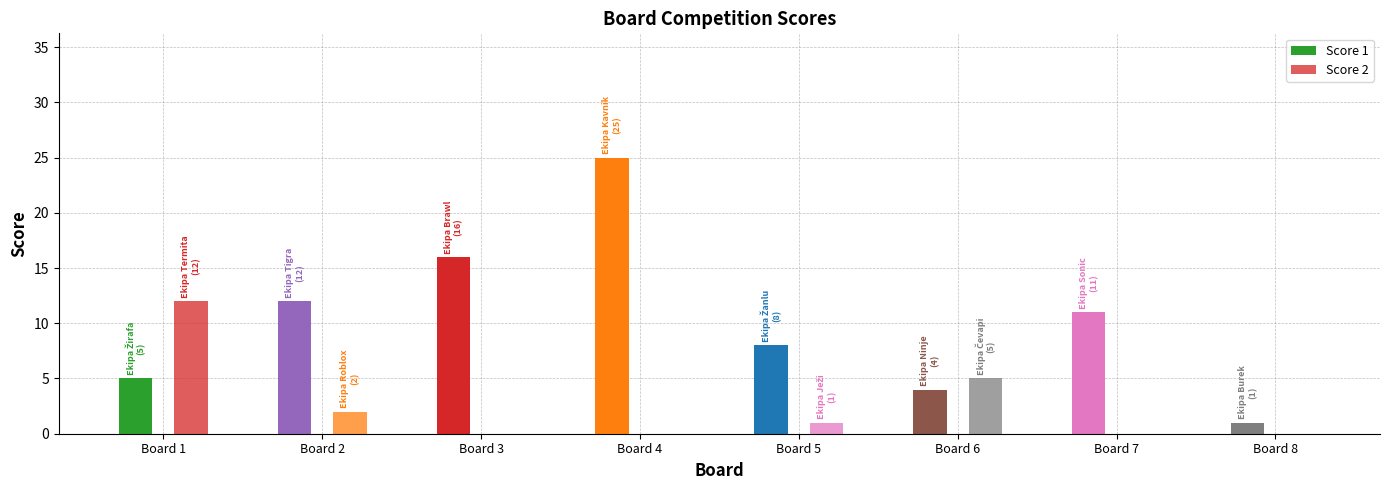

Reading left to right, transcribe all the data shown in this chart.

Score 1: Board 1=5	Board 2=12	Board 3=16	Board 4=25	Board 5=8	Board 6=4	Board 7=11	Board 8=1
Score 2: Board 1=12	Board 2=2	Board 3=0	Board 4=0	Board 5=1	Board 6=5	Board 7=0	Board 8=0